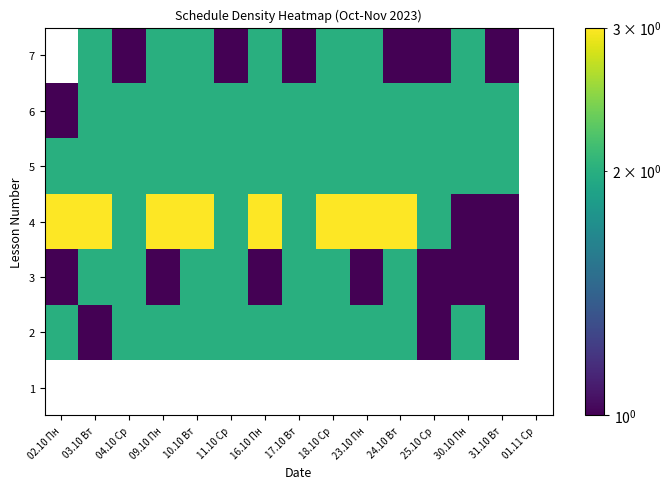

List the series in order of their peak value, highest first.

4, 2, 3, 5, 6, 7, 1